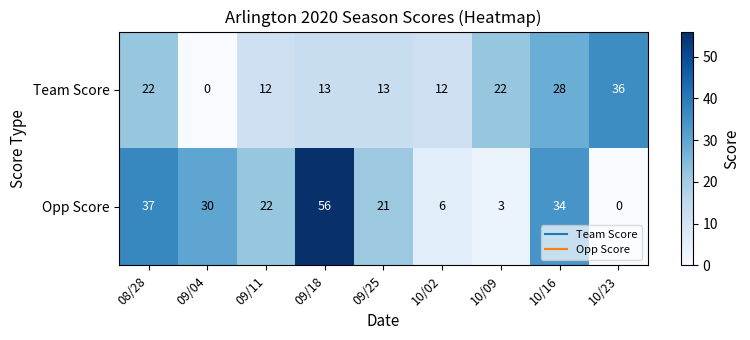

Rank the series by their average value, from highest to lowest.

Opp Score, Team Score